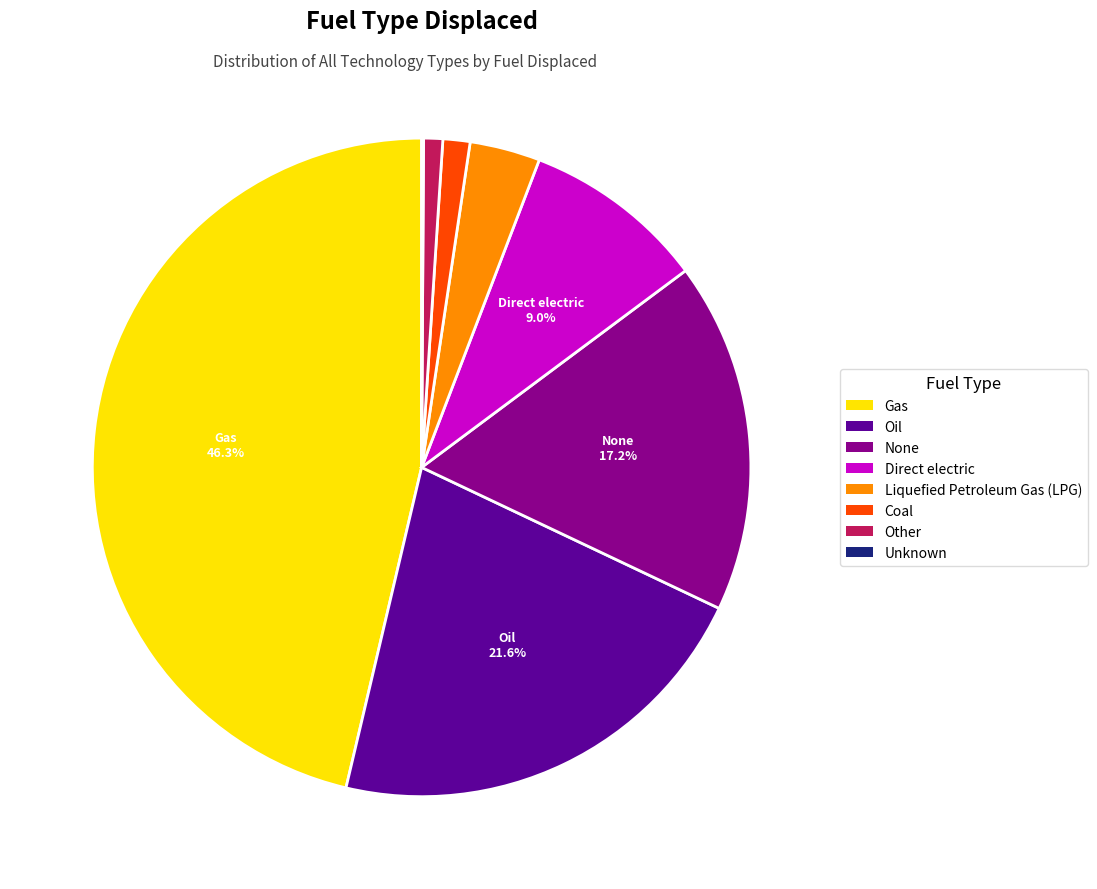

Which slice is the largest?

Gas